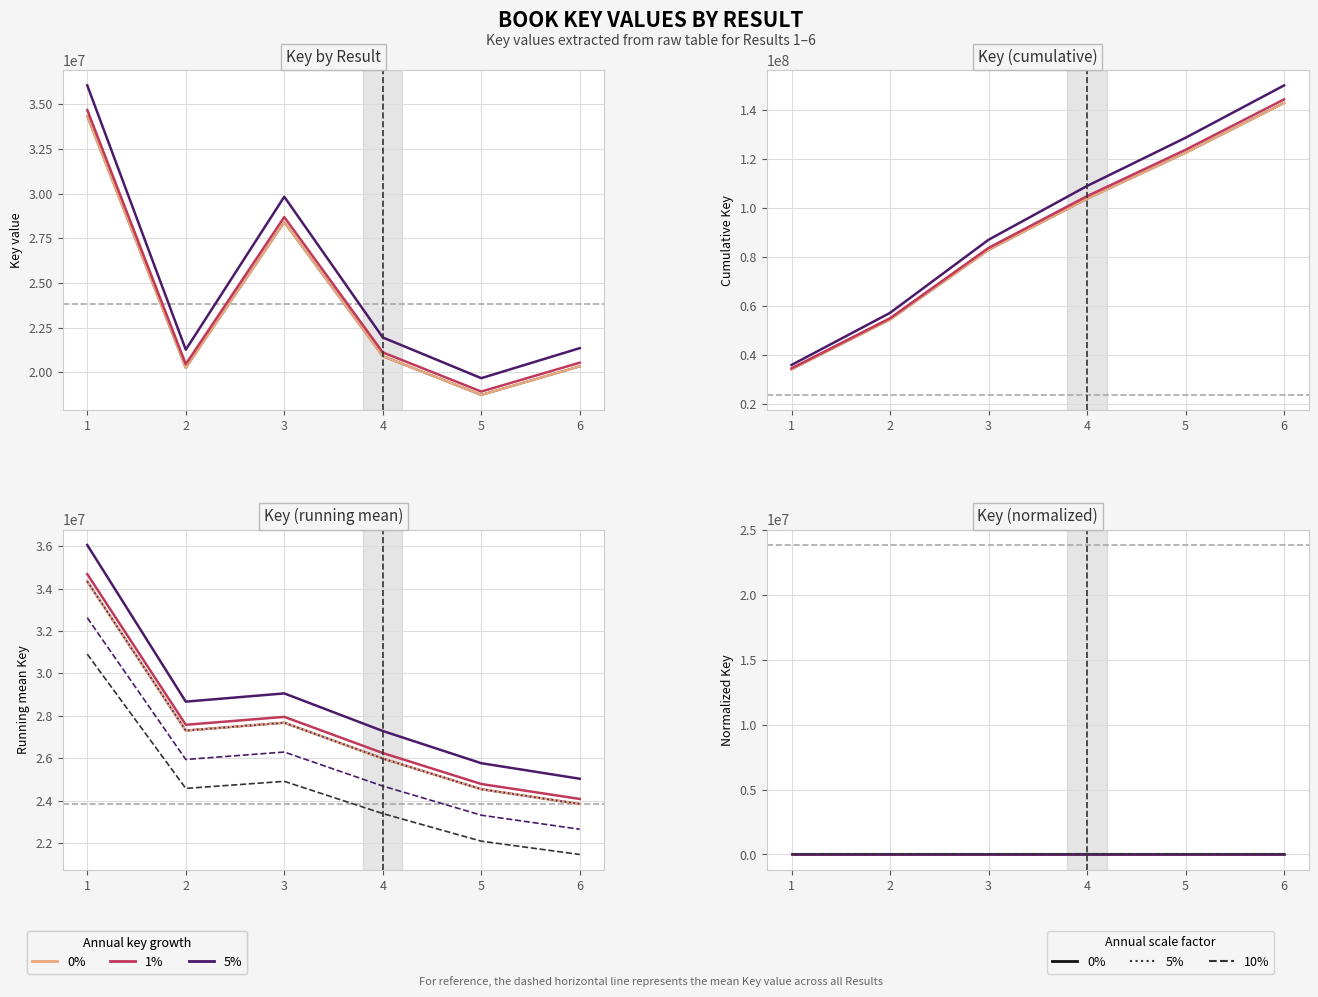

List the labels in order of value, largest first.

1, 3, 4, 6, 2, 5